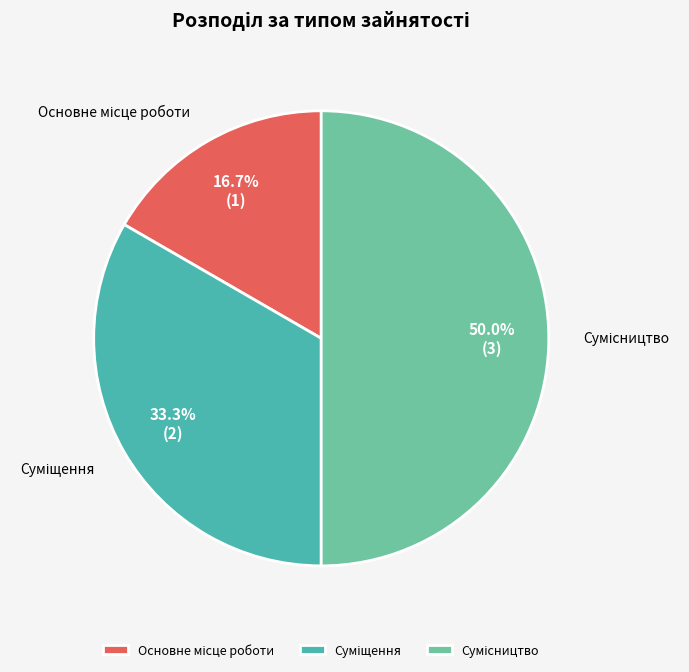

What is the change in value from Основне місце роботи to Суміщення?

+1